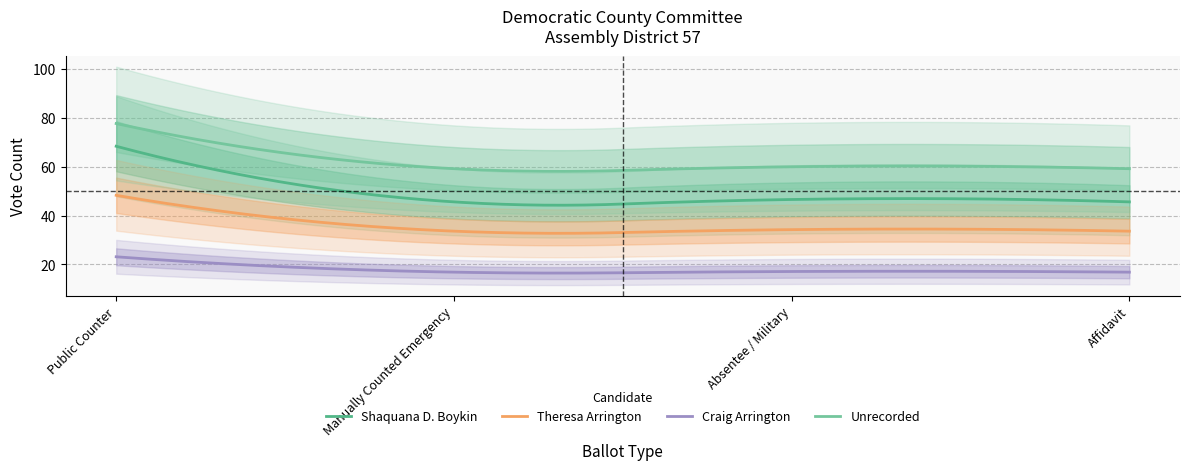

Does the chart display data point markers on the line(s)?

No